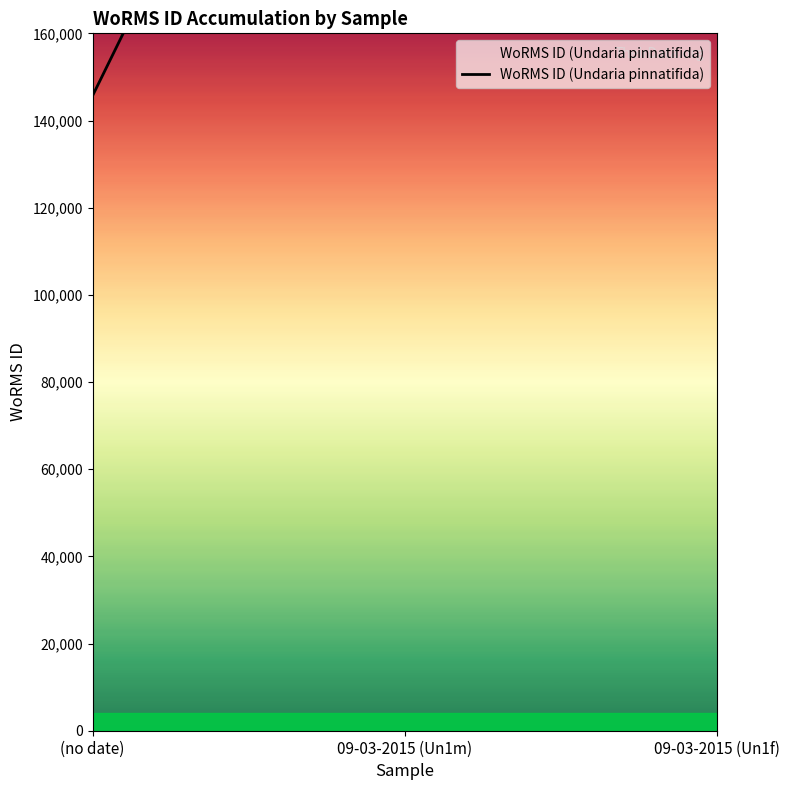

List the labels in order of value, largest first.

09-03-2015 (Un1f), 09-03-2015 (Un1m), (no date)